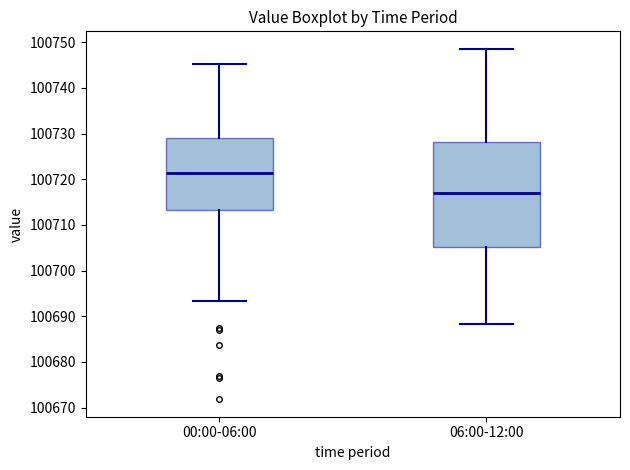

Reading left to right, transcribe this box plot: for each box, give where its median line is, the range the box spans, and where its two whiskers end, as read against the y-axis. The values are not printed on the chart, so give them approximately, as read against the axis.

00:00-06:00: median 100721, box 100713 to 100729, whiskers 100693 to 100745
06:00-12:00: median 100717, box 100705 to 100728, whiskers 100688 to 100749